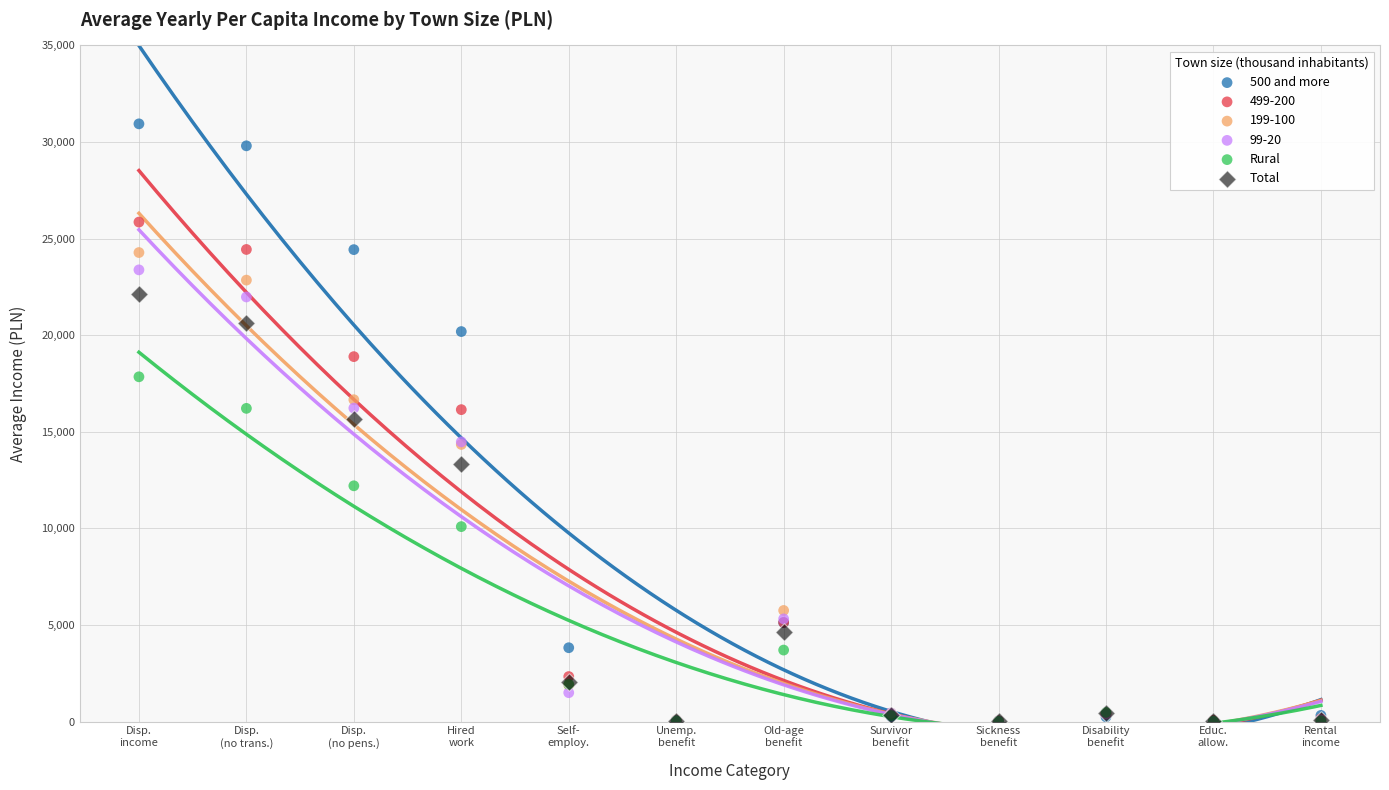

In the Rural series, what Y value is closest to 8930?

10091